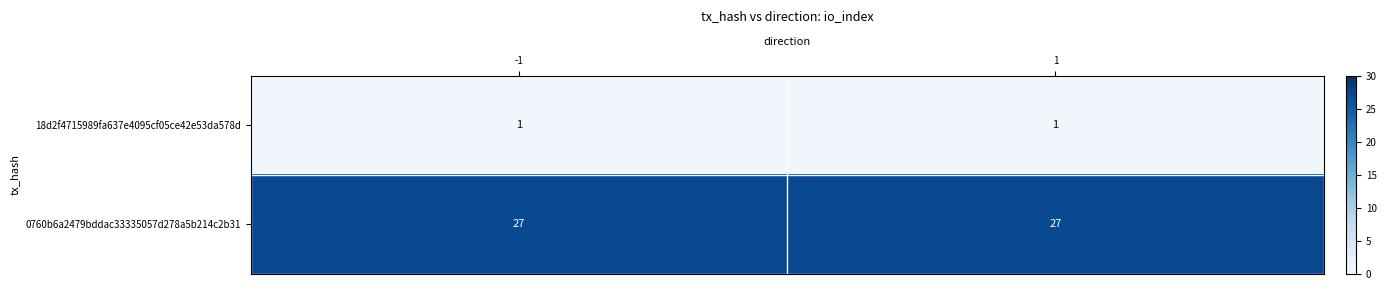

What is the maximum value shown in the chart?

27